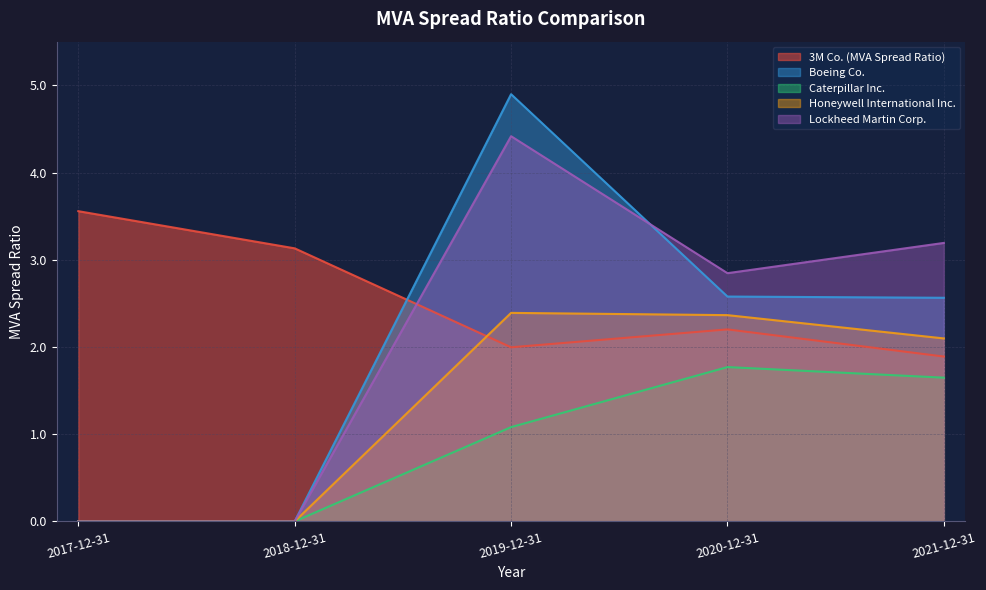

What are all the series names shown in the legend?

3M Co. (MVA Spread Ratio), Boeing Co., Caterpillar Inc., Honeywell International Inc., Lockheed Martin Corp.